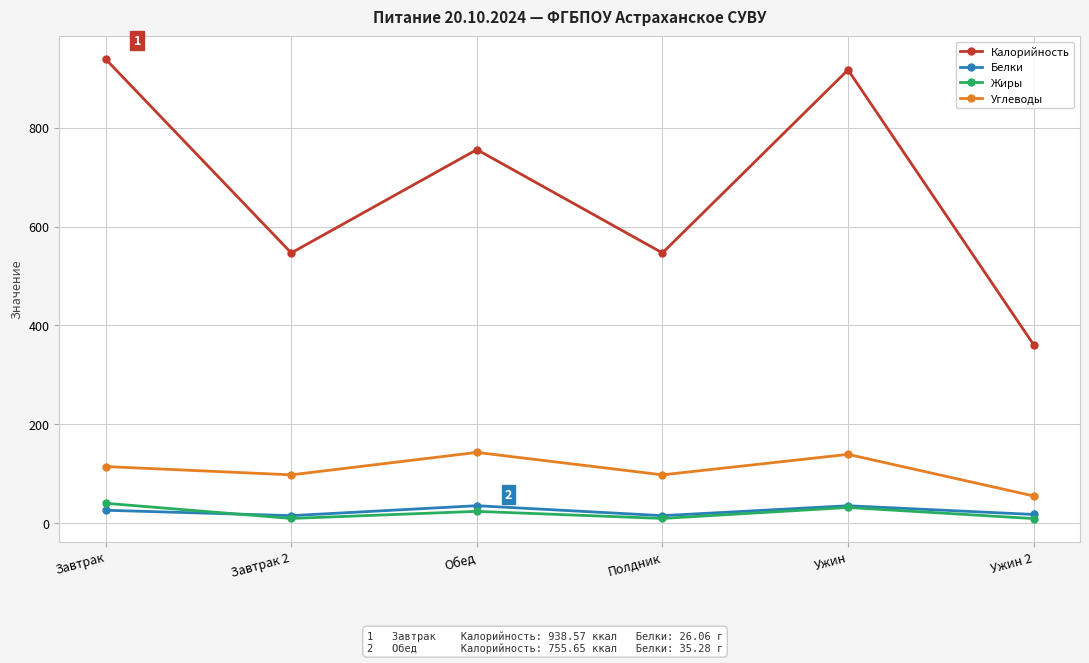

What position from the left is Ужин 2?

6